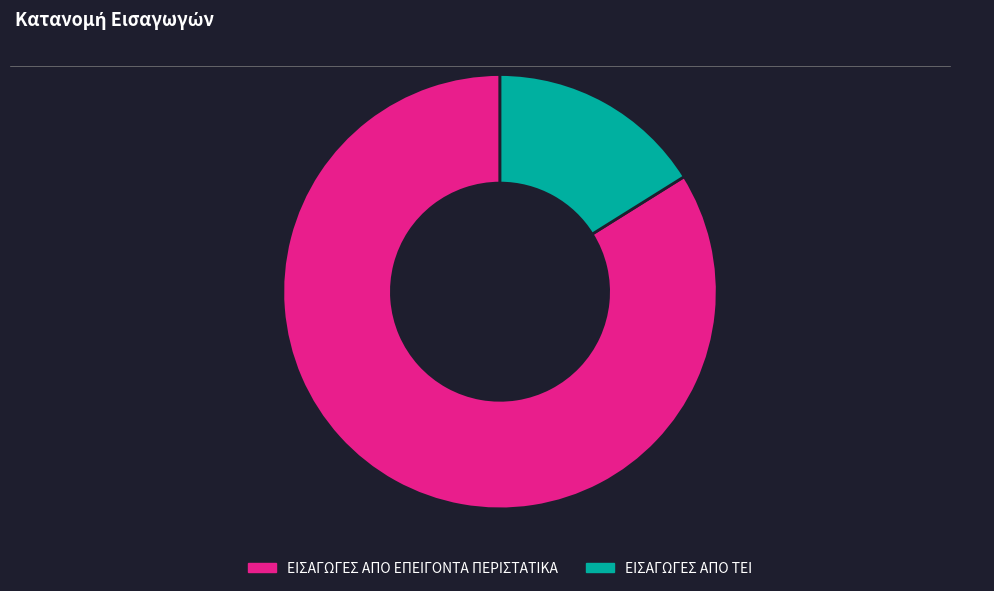

True or false: ΕΙΣΑΓΩΓΕΣ ΑΠΟ ΤΕΙ accounts for 16% of the total.

True